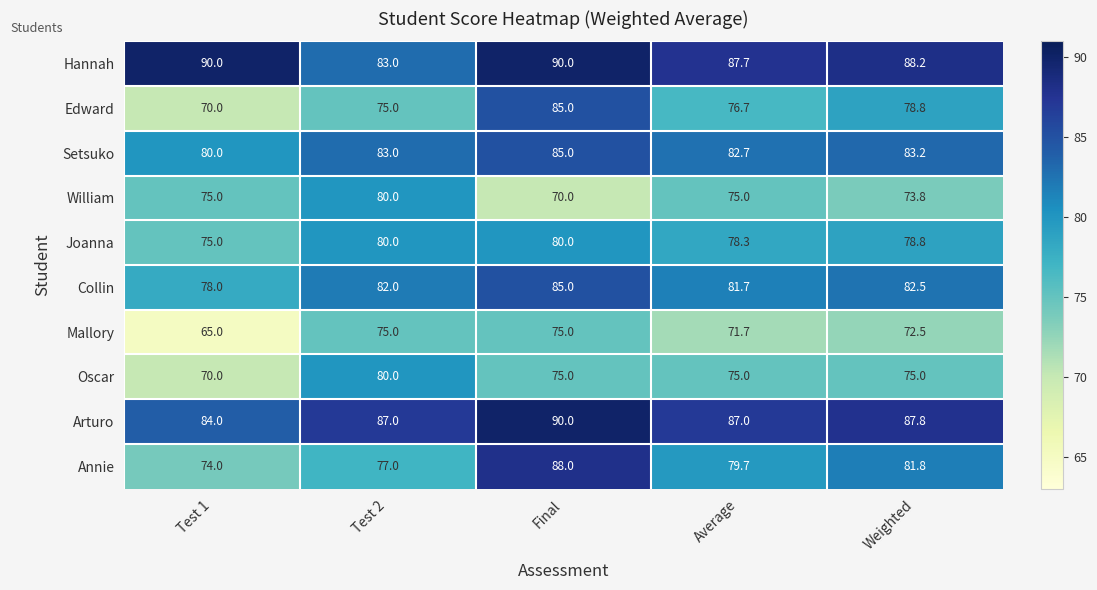

Where is Joanna nearest to the value 77?

Average